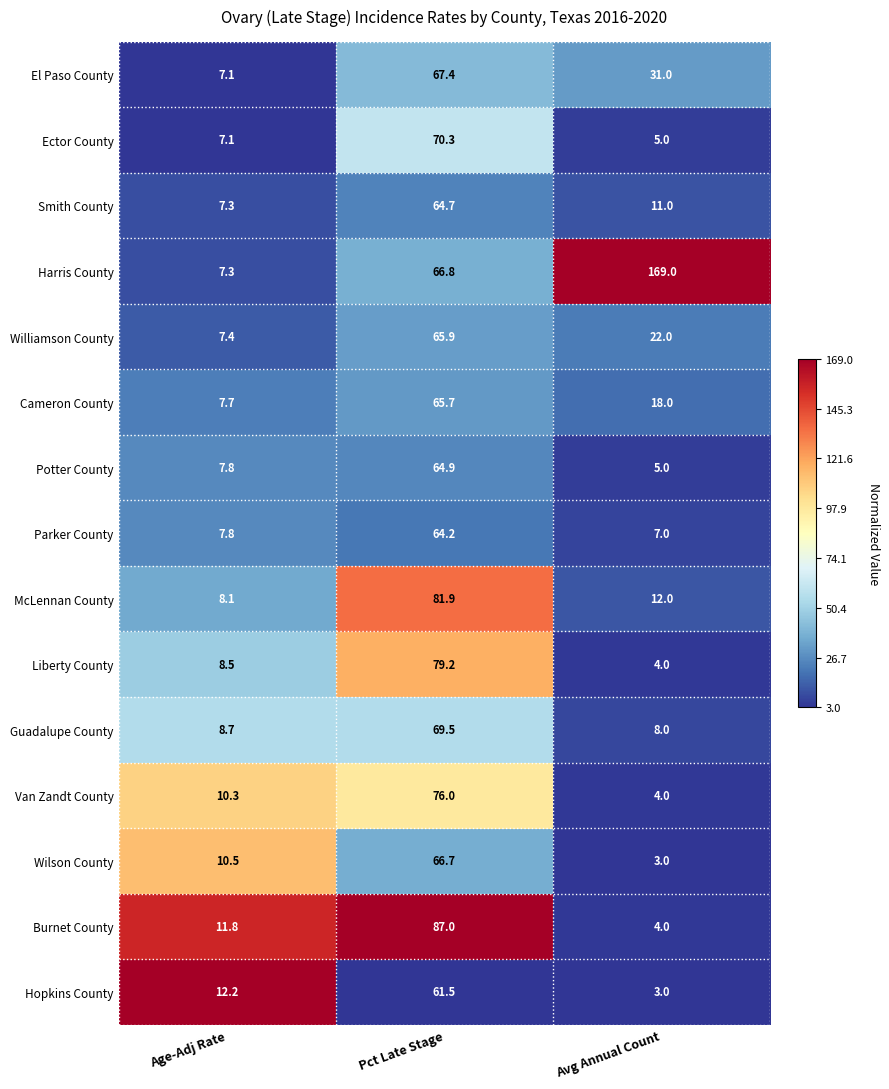

Which series has the largest total across all categories?

Harris County